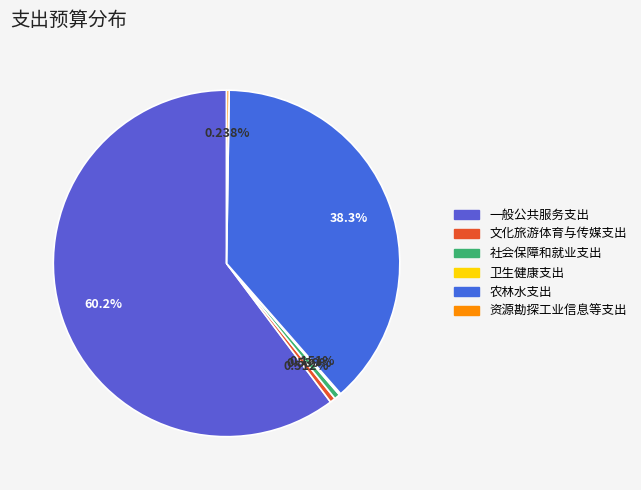

Does 文化旅游体育与传媒支出 represent more than half of the total?

No